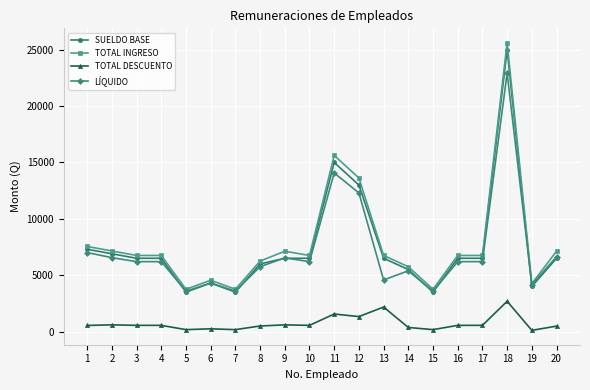

What is the maximum value for TOTAL INGRESO?

25625.0